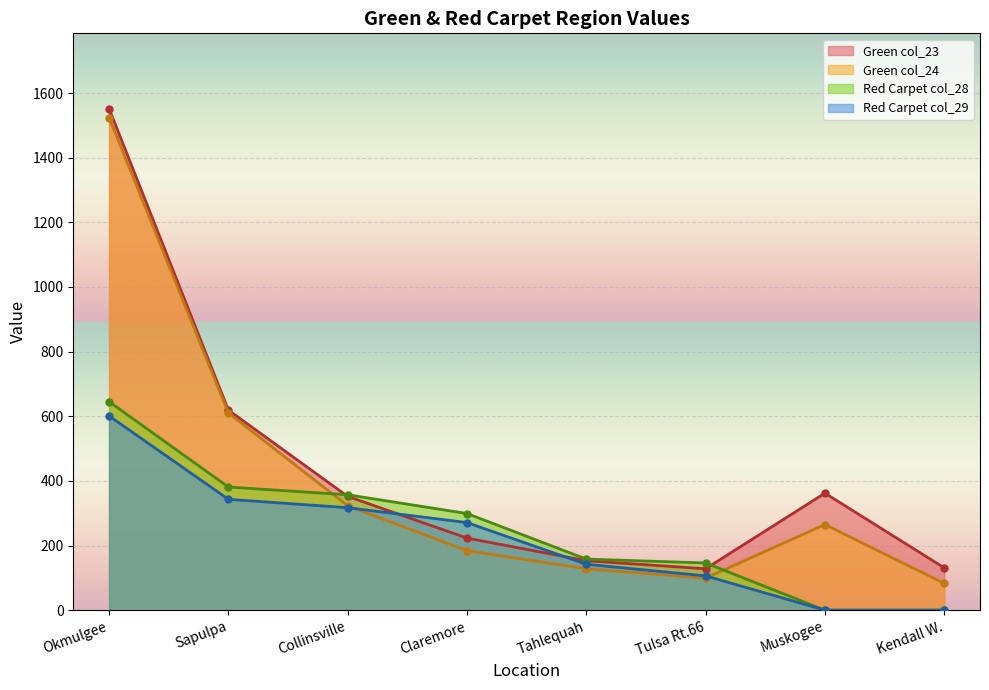

What is the sum of all Red Carpet_col28 values?

1986